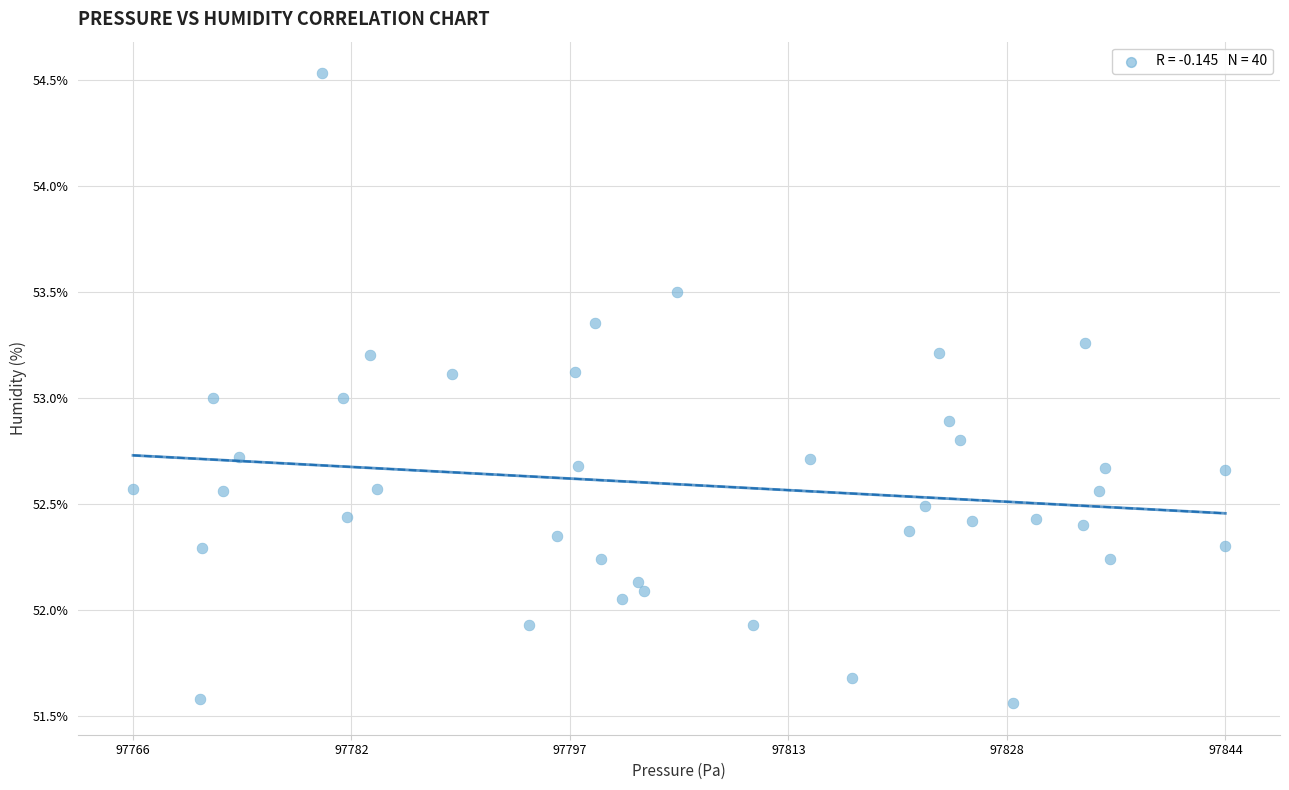

What is the range of Y values (max minus min)?

3.0